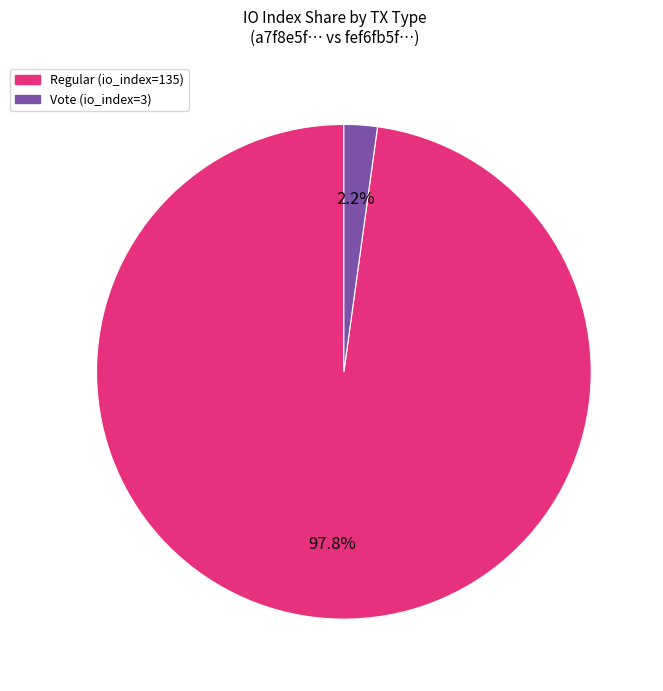

To the nearest percent, what is the difference between the largest and smallest slice percentages?

96%